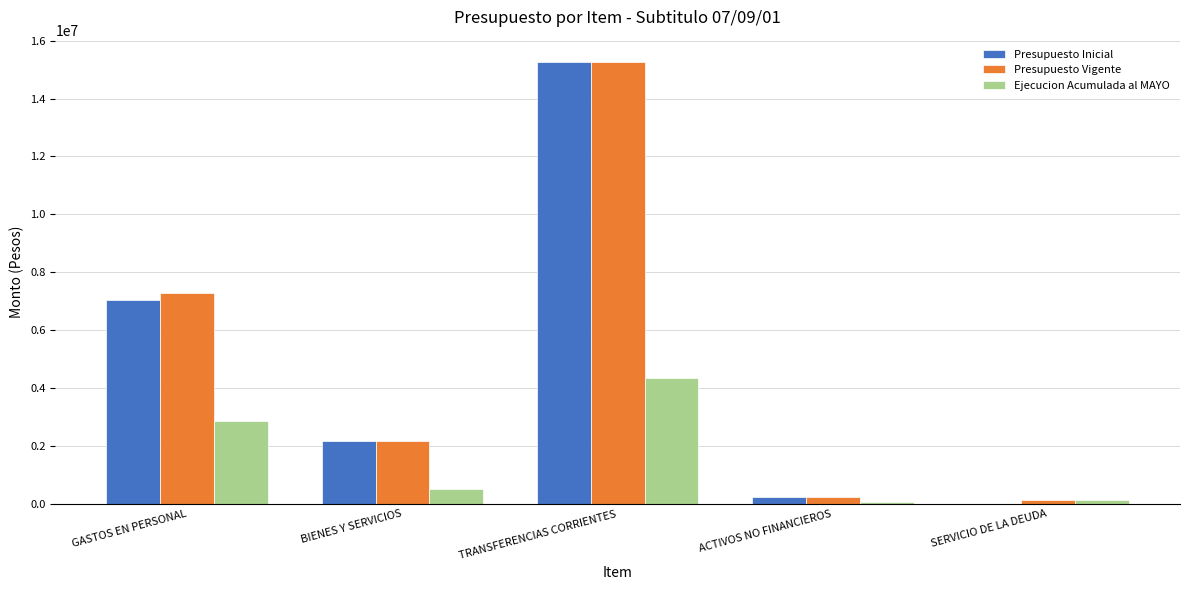

Reading left to right, extract all data points from this chart.

Presupuesto Inicial: 7030462	2176470	15271441	245715	0
Presupuesto Vigente: 7271076	2176470	15271441	245715	123892
Ejecucion Acumulada al MAYO: 2869238	531289	4335875	54444	123892